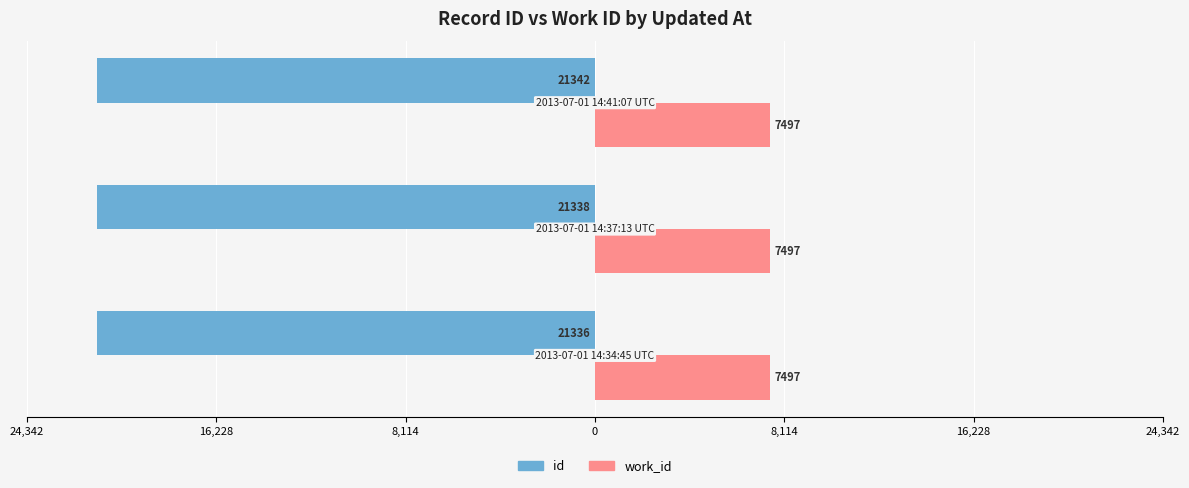

What are all the series names shown in the legend?

id, work_id